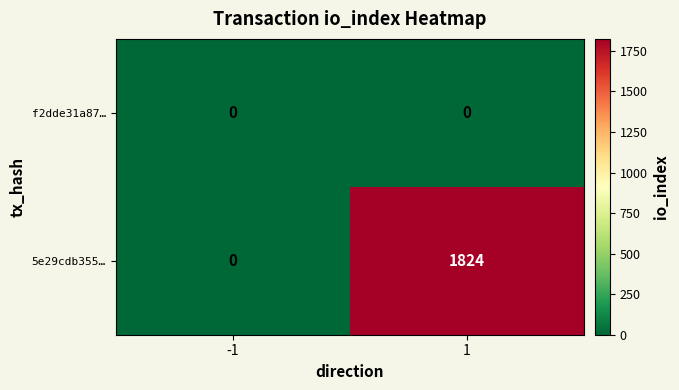

The 5e29cdb355… series shows 1824 at 1. True or false?

True